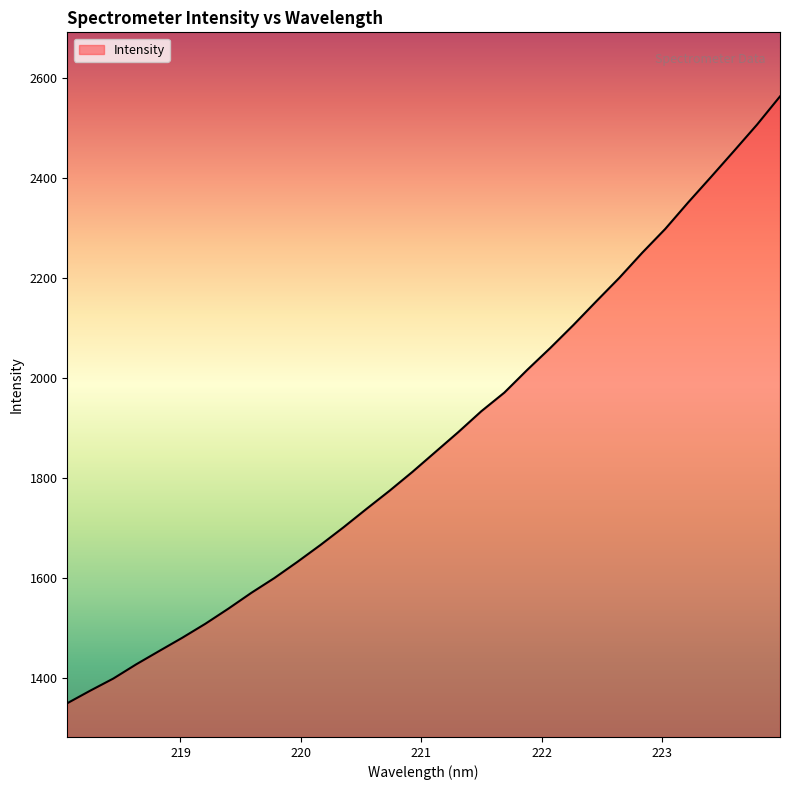

True or false: the data has more than 1 interior local peaks.

False